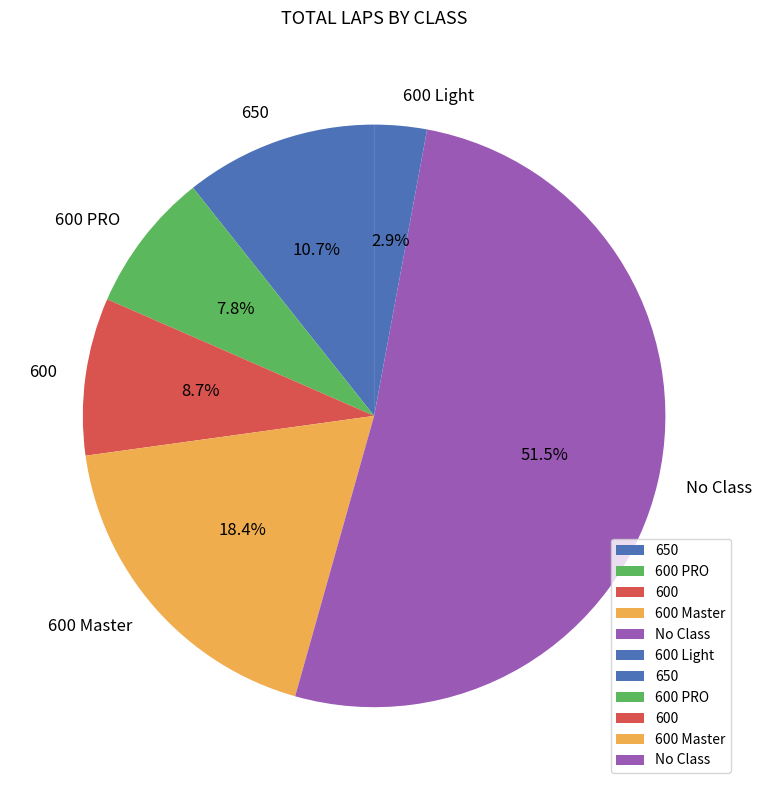

How many slices are in this pie chart?

6